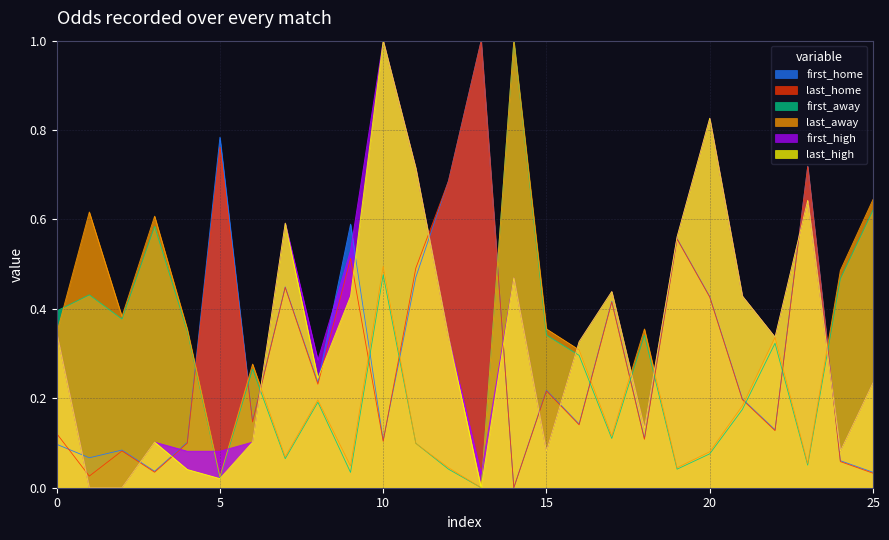

After their last crossing, which series has the higher values: first_high or first_away?

first_away